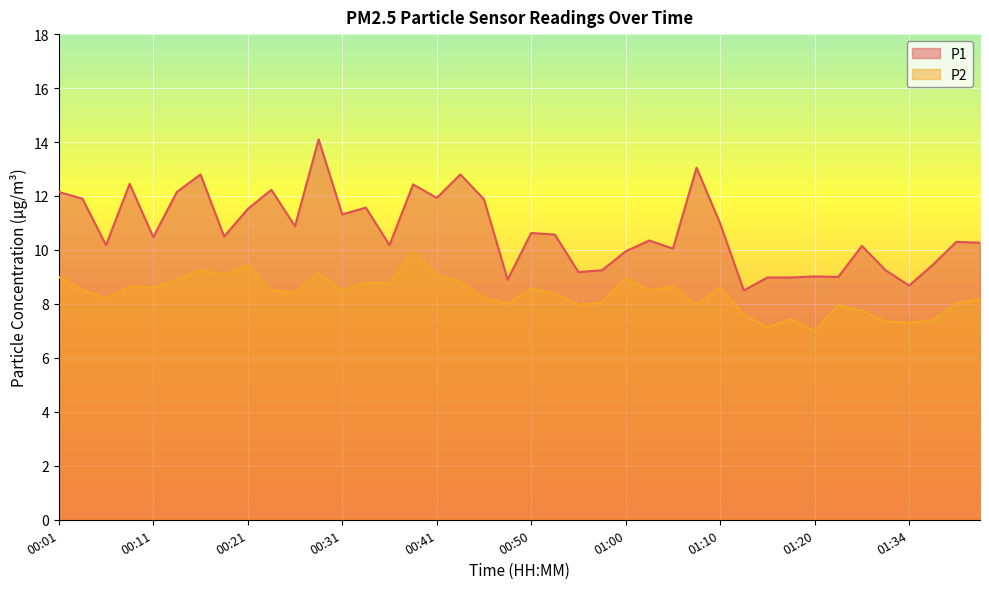

Where is P2 nearest to the value 8?

00:48